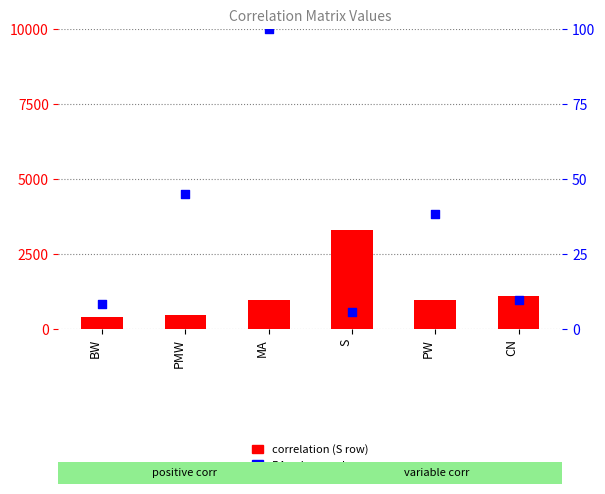

What are all the series names shown in the legend?

correlation (S row), PA column value